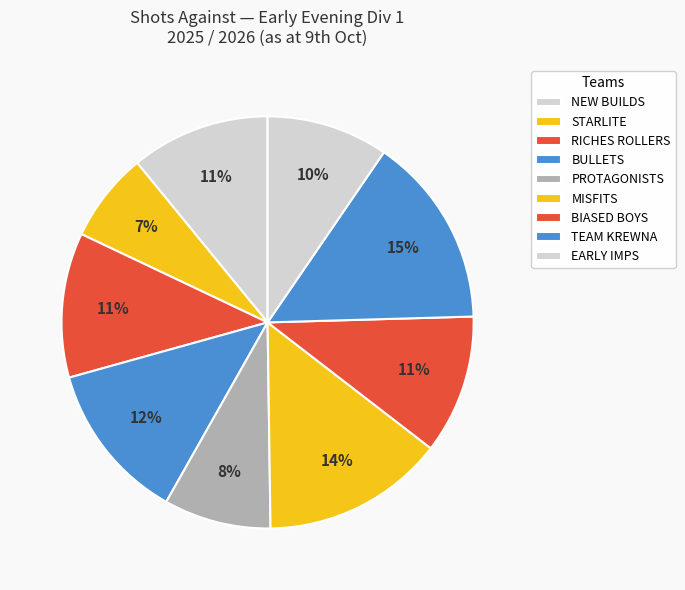

To the nearest percent, what is the difference between the TEAM KREWNA and PROTAGONISTS slice percentages?

7%